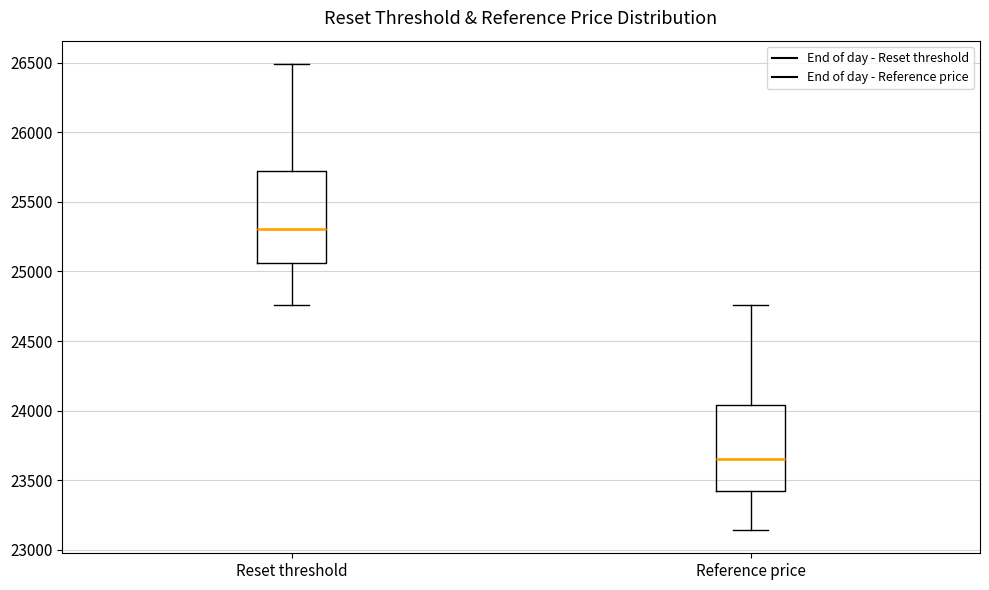

Reading left to right, transcribe this box plot: for each box, give where its median line is, the range the box spans, and where its two whiskers end, as read against the y-axis. The values are not printed on the chart, so give them approximately, as read against the axis.

Reset threshold: median 25300, box 25050 to 25700, whiskers 24750 to 26500
Reference price: median 23650, box 23400 to 24050, whiskers 23150 to 24750